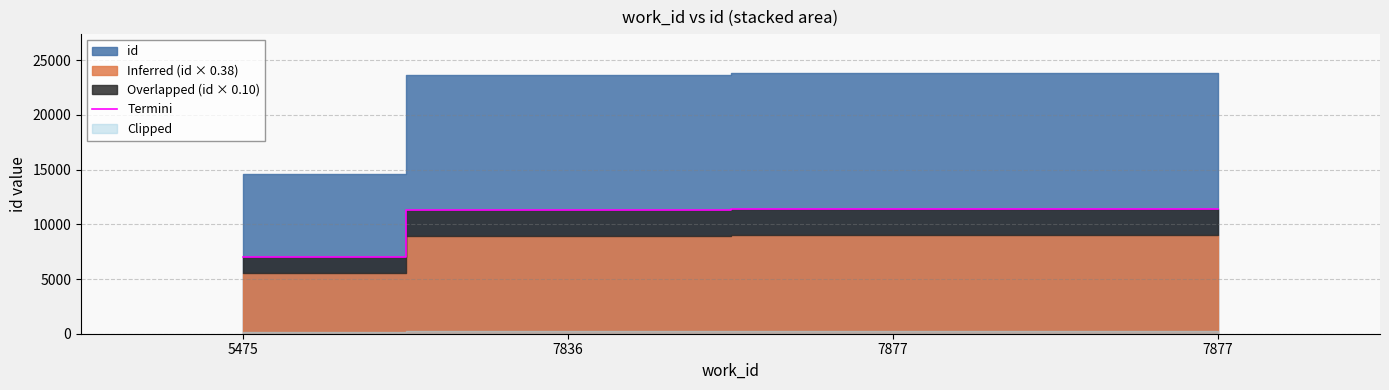

Reading left to right, extract all data points from this chart.

7036.2	11345.2	11439.8	11441.7